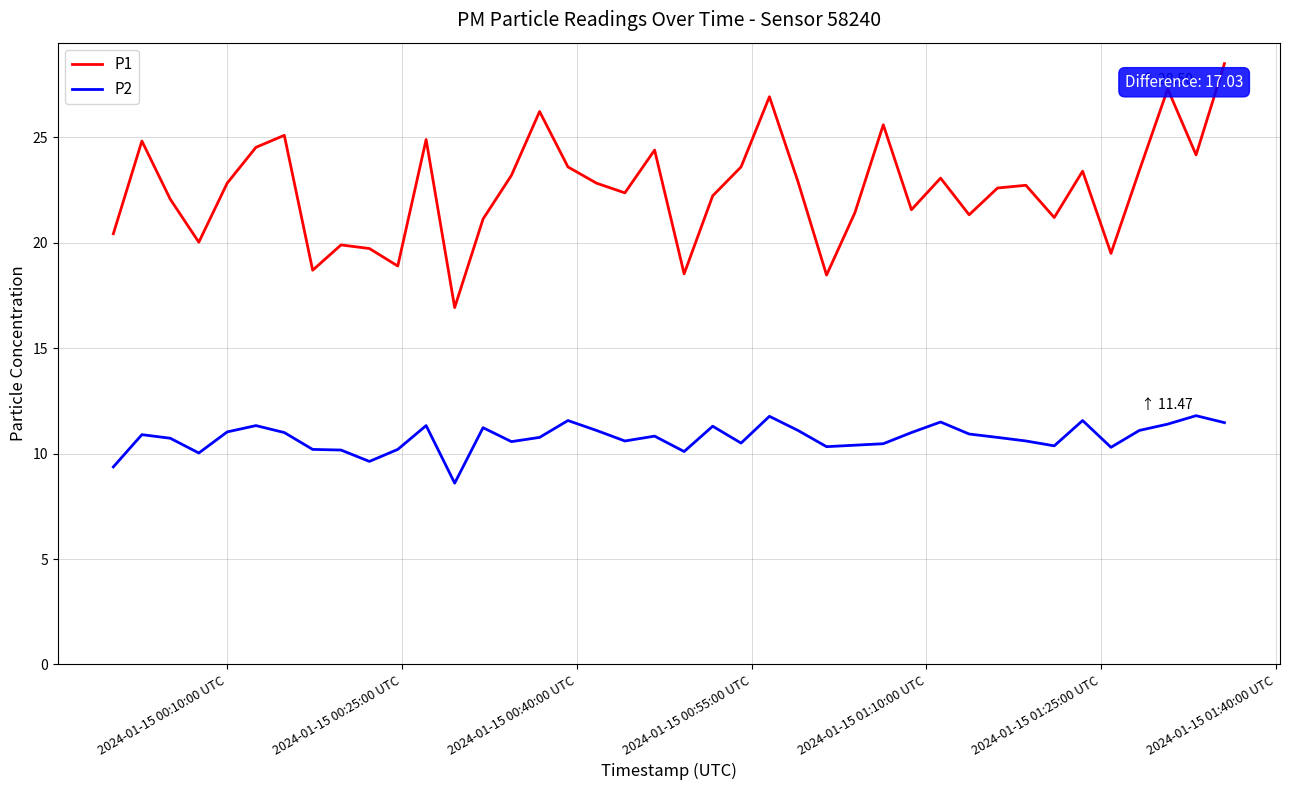

List the series in order of their peak value, highest first.

P1, P2